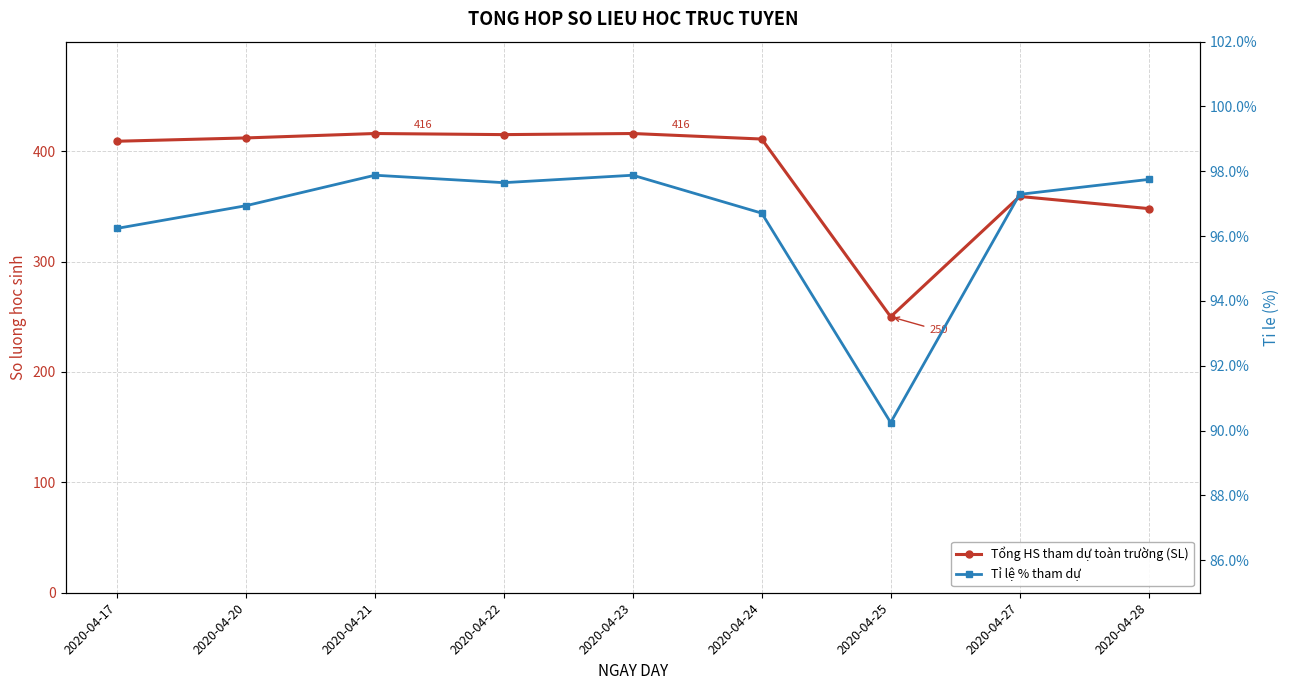

How many interior local peaks does the Tổng HS tham dự toàn trường (SL) series have?

3